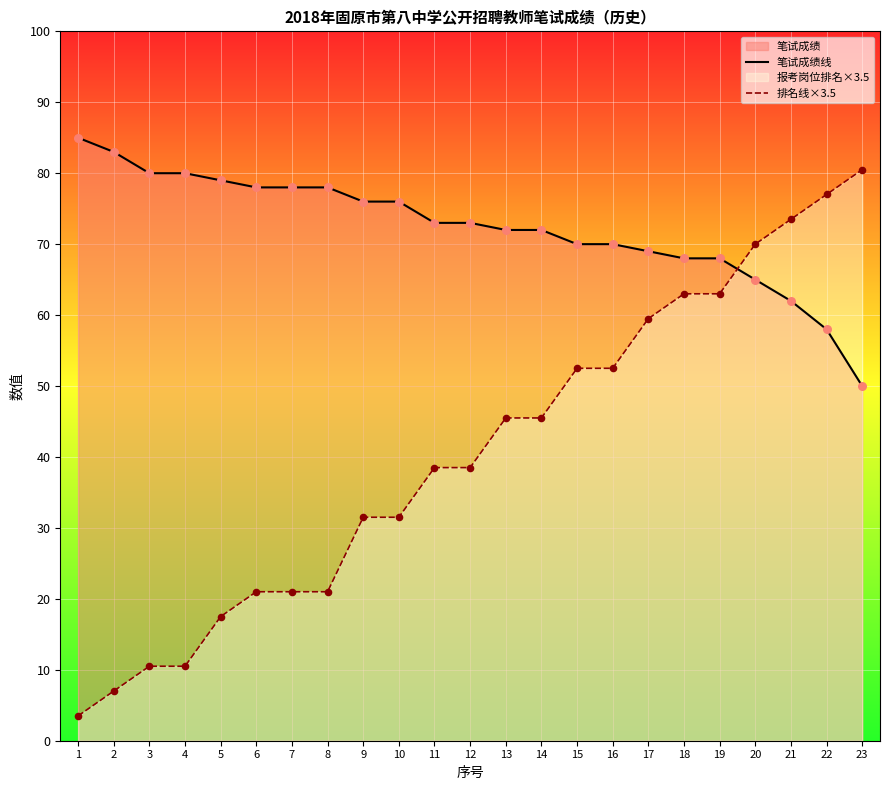

At how many categories does at least one series exceed 20?

23